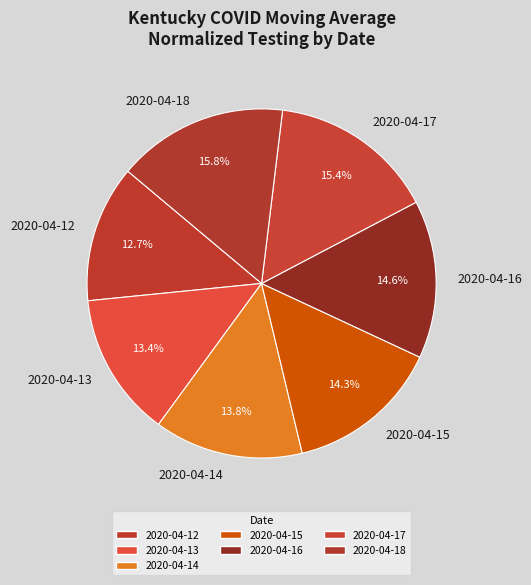

Is there any slice that represents more than half of the pie?

No